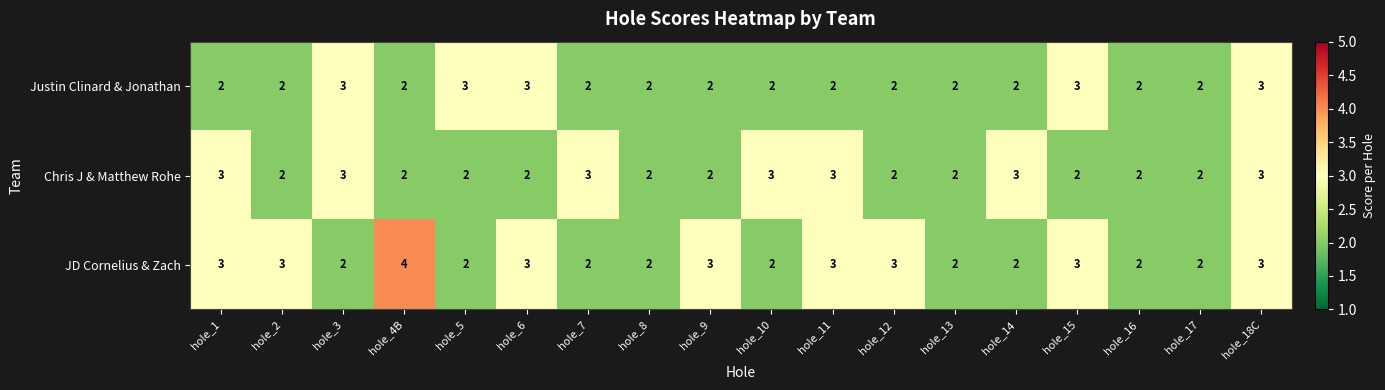

What is the average value of the JD Cornelius & Zach series?

3